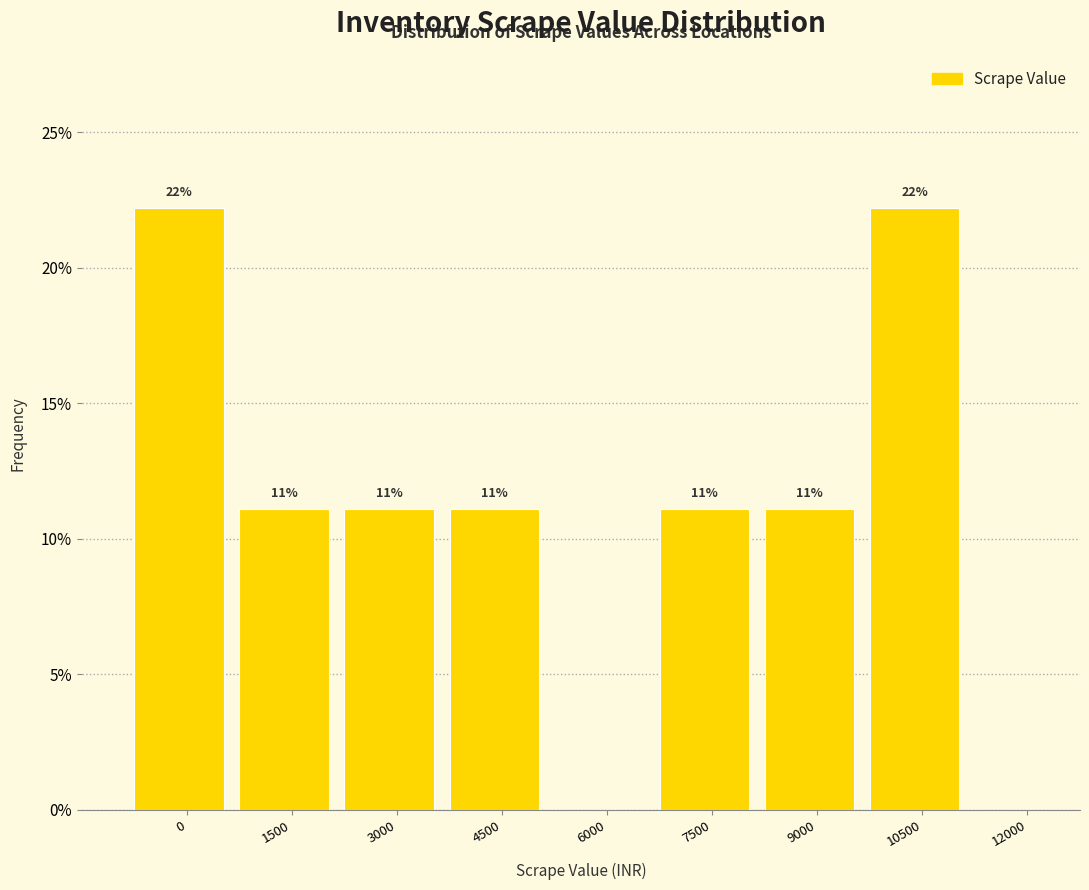

Are the bars horizontal?

No